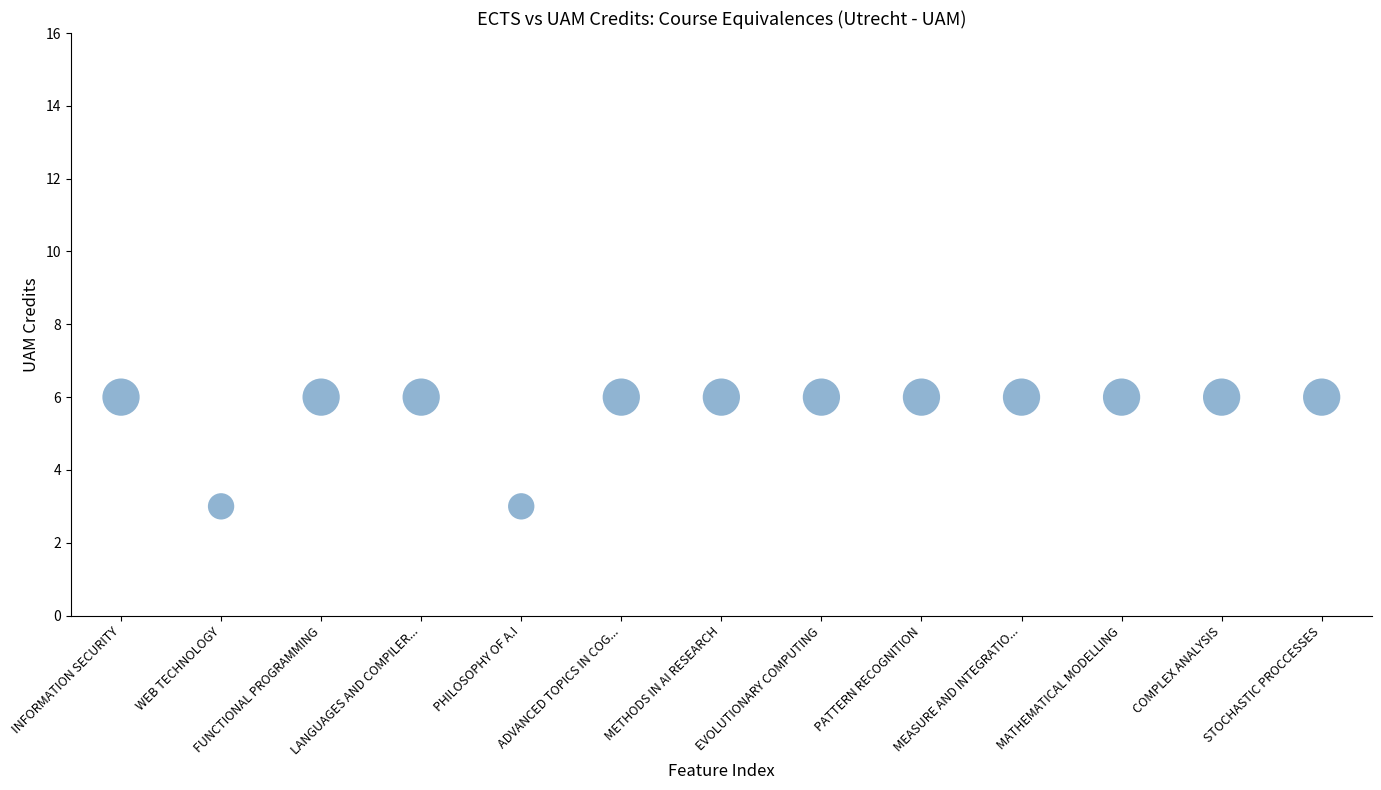

What is the range of Y values (max minus min)?

3